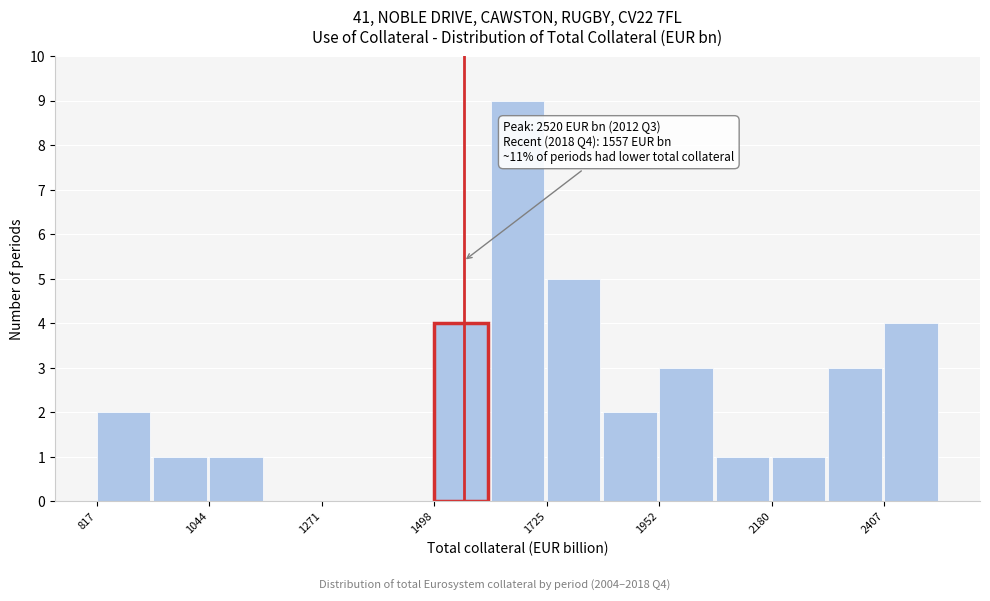

Read against the x-axis, roughly where is the centre of the tallest bar?

1650